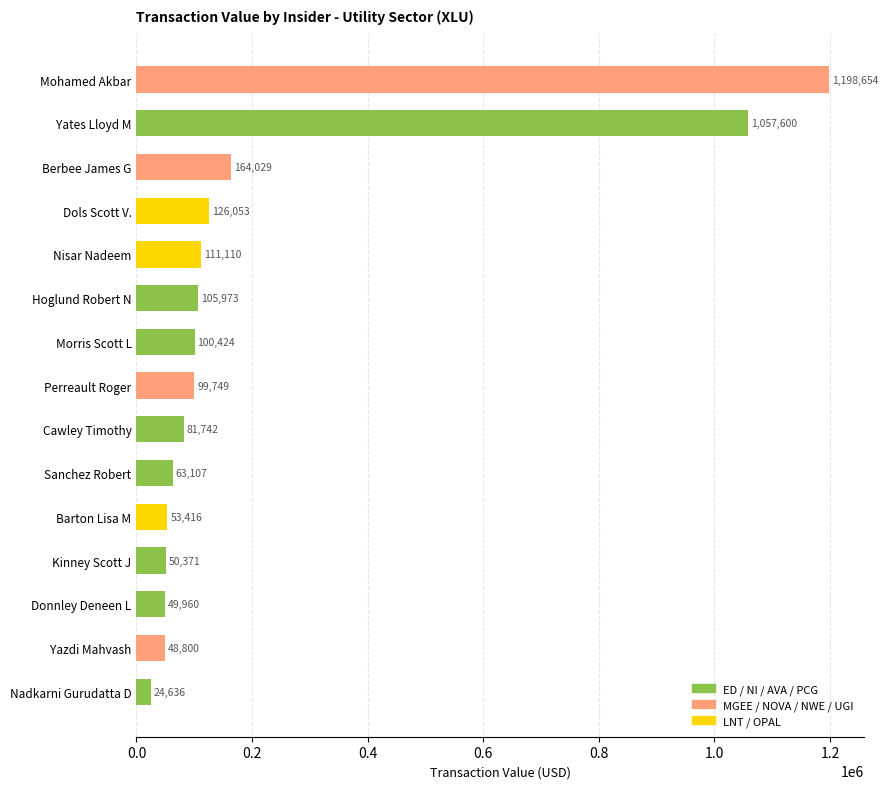

How many series are shown in this chart?

1